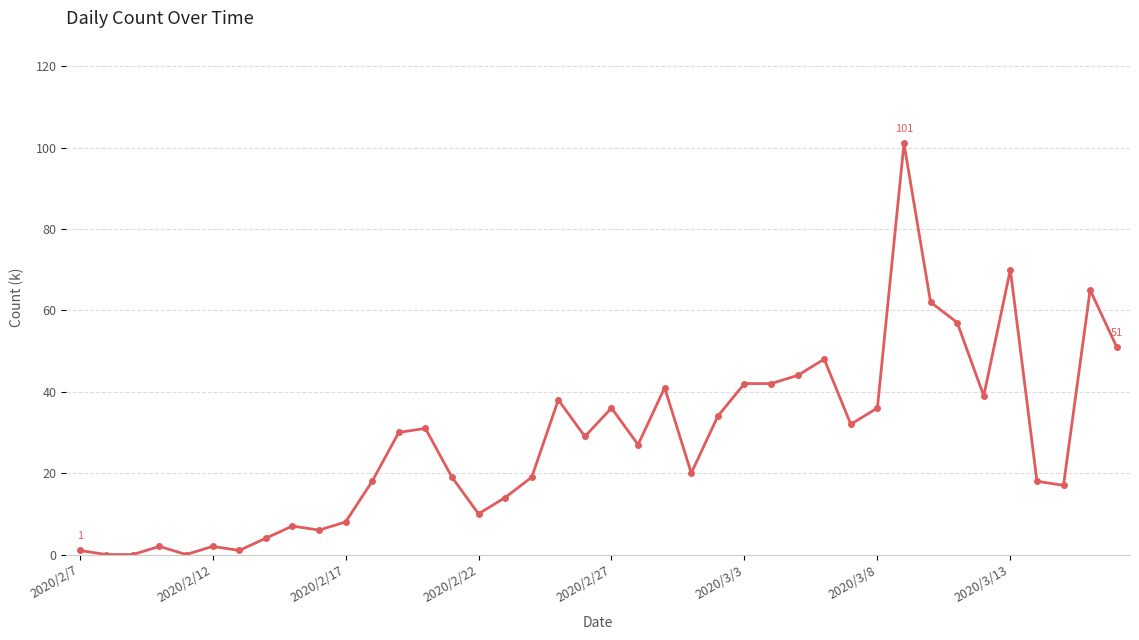

How many distinct data groups are displayed?

1